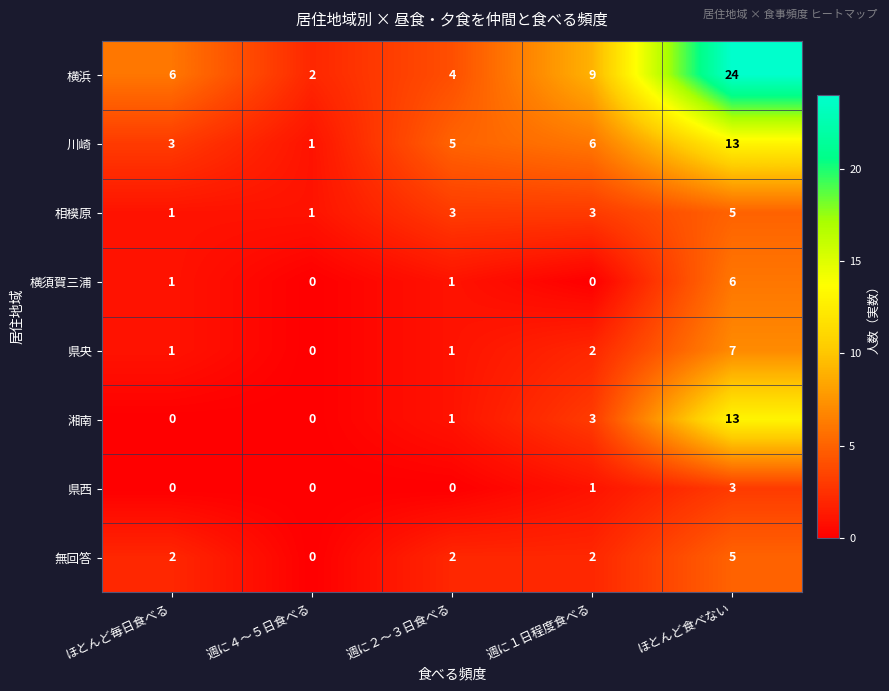

What is the greatest value displayed?

24